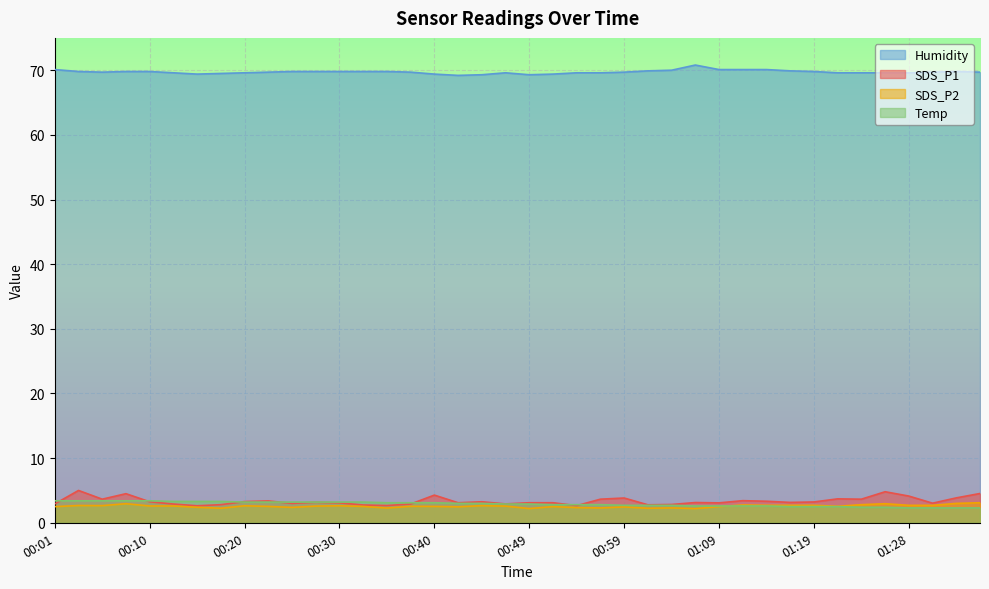

How many lines are shown in the chart?

4